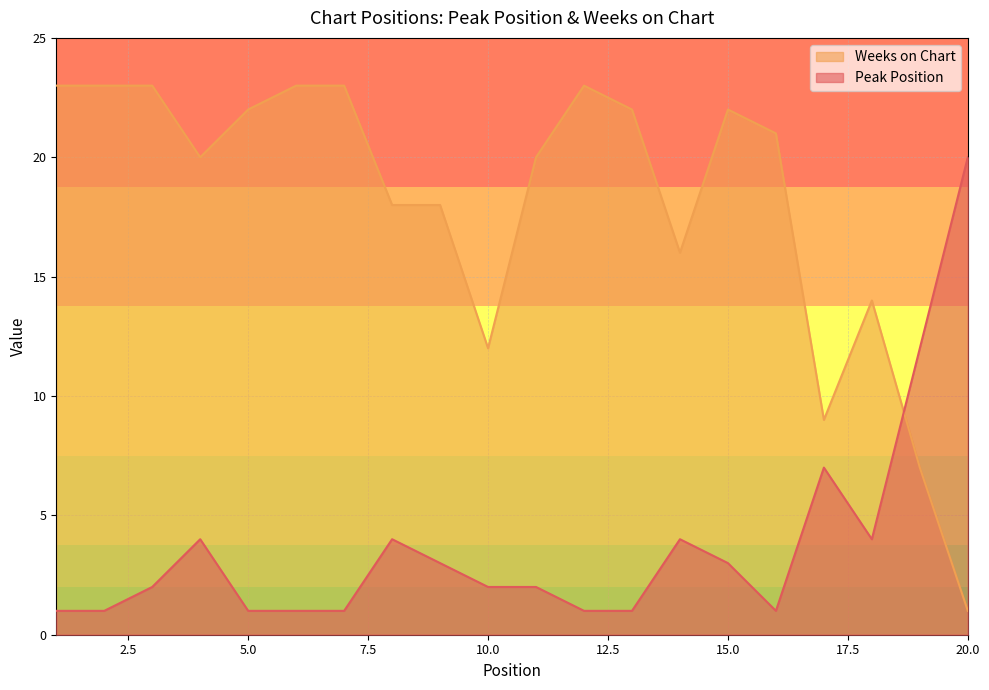

What are all the series names shown in the legend?

Weeks on Chart, Peak Position